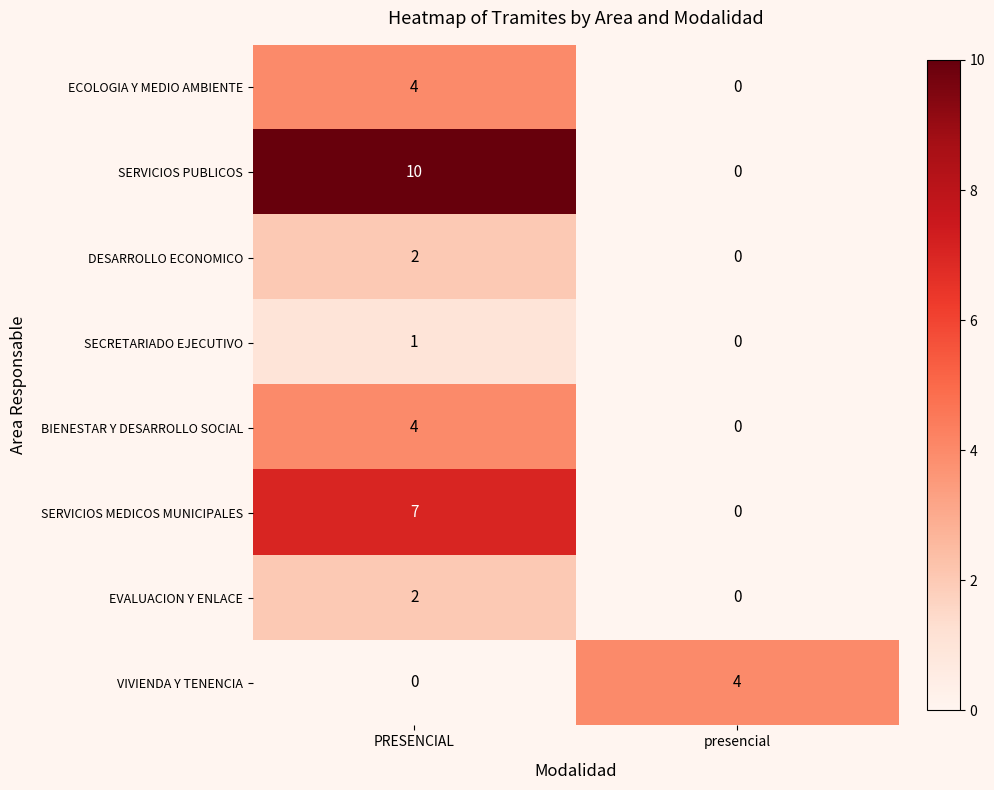

What is the difference between the highest and lowest values at presencial?

4